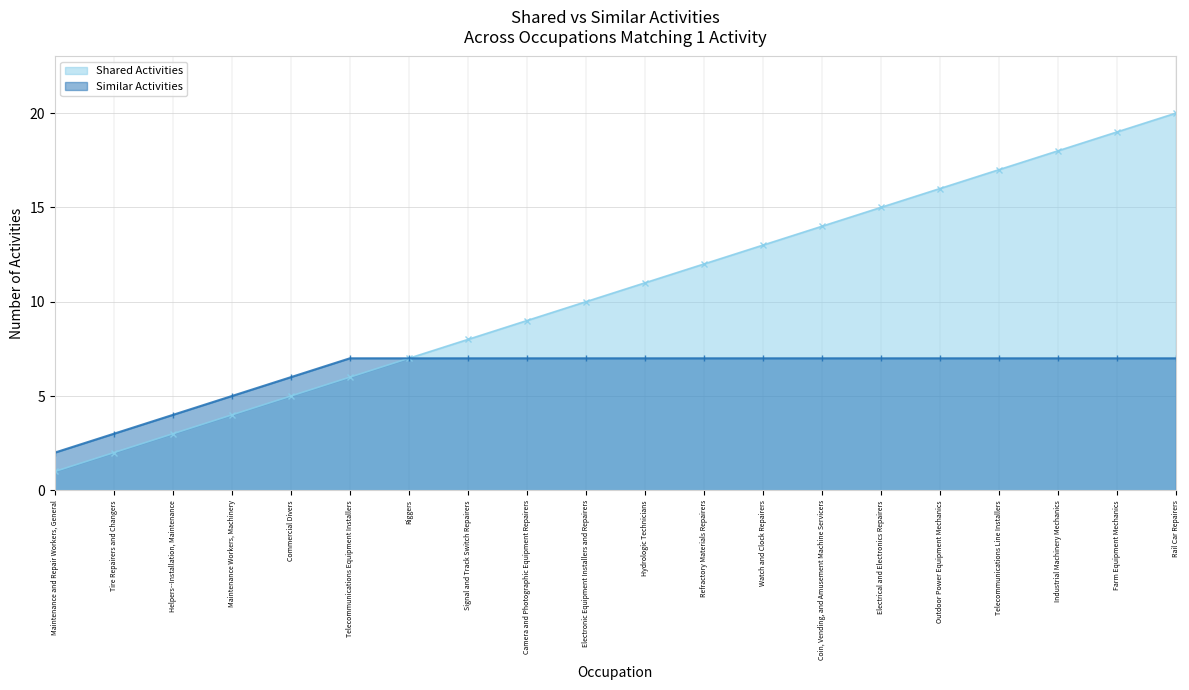

What is the maximum value for Shared Activities?

20